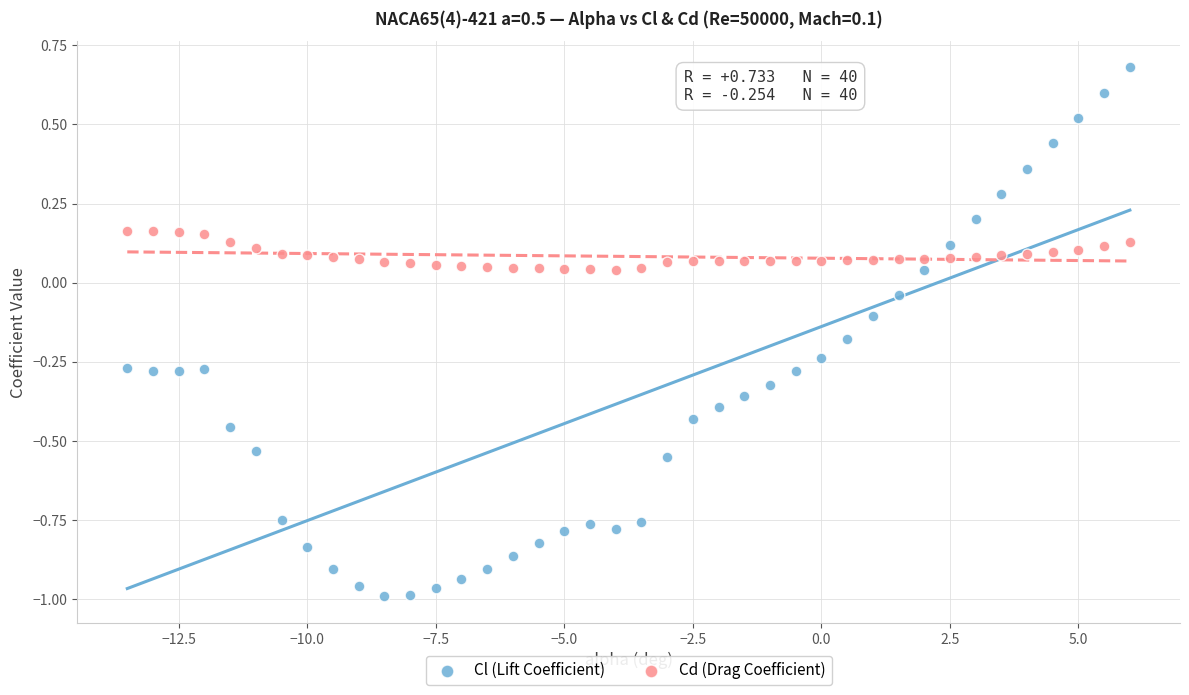

Which series has the widest spread of Y values?

Cl (Lift Coefficient)